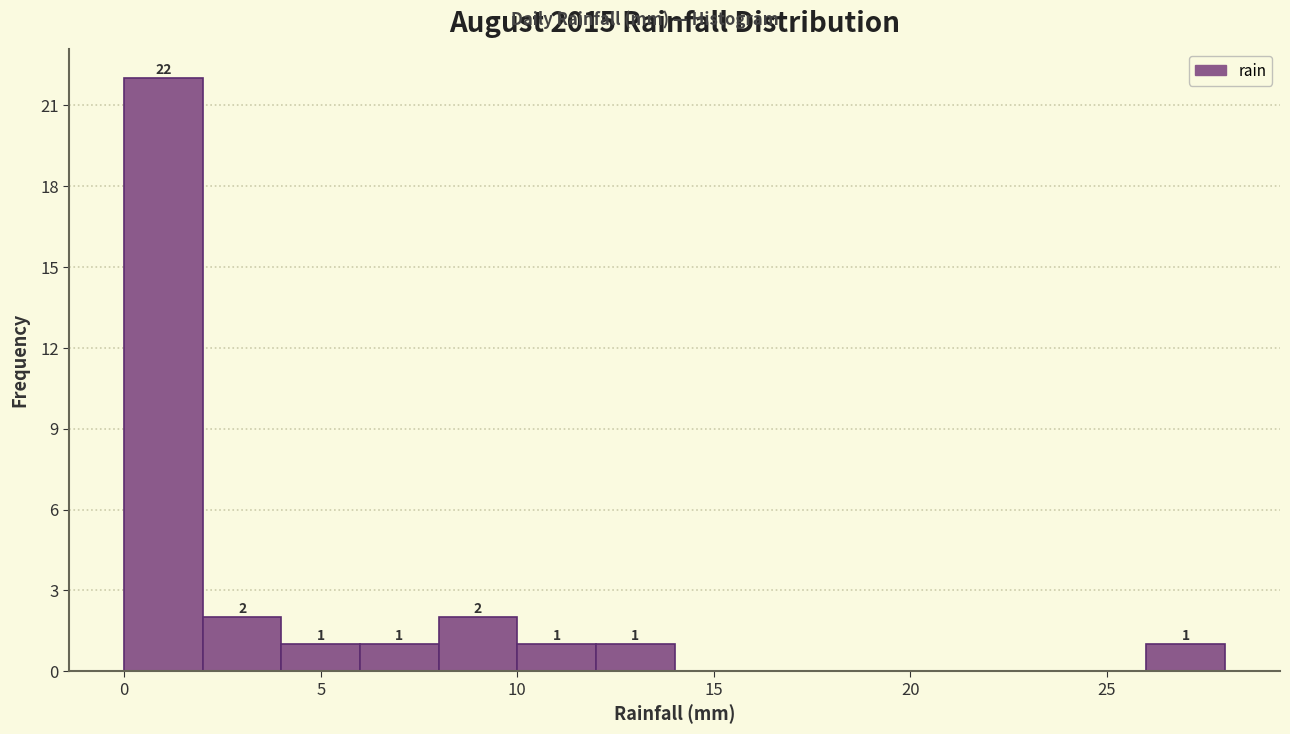

Which range on the x-axis has the tallest bar?

0 to 2